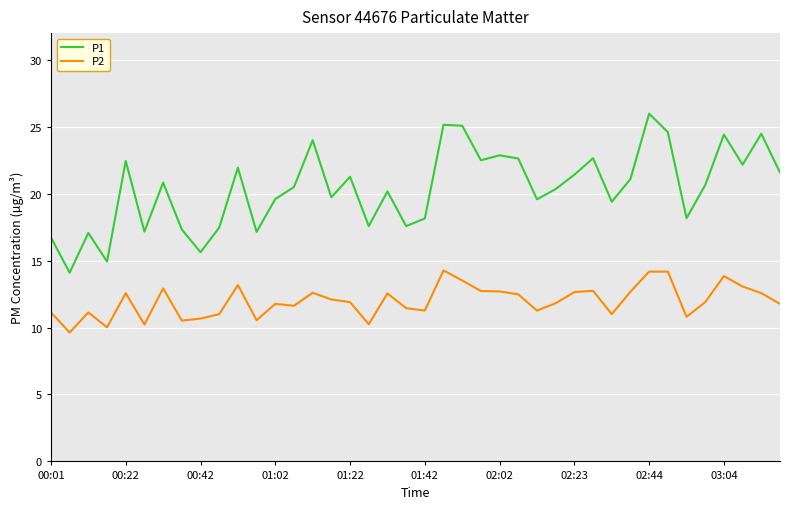

How many values in the P1 series exceed 20?

23